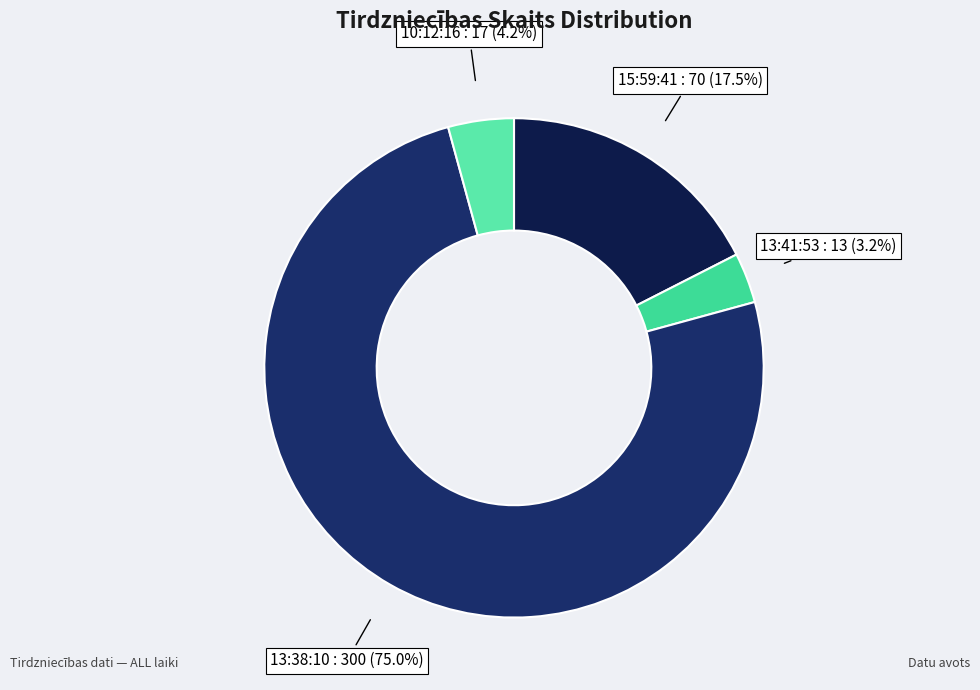

Which has a higher value, 13:41:53 or 13:38:10?

13:38:10